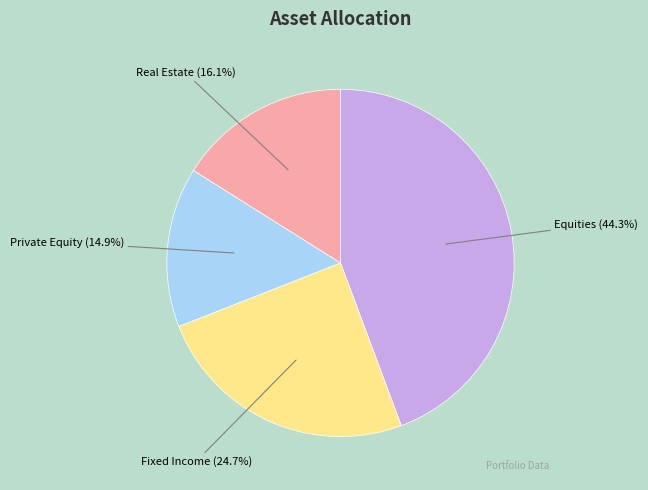

To the nearest percent, what is the combined percentage of Equities and Real Estate?

60%